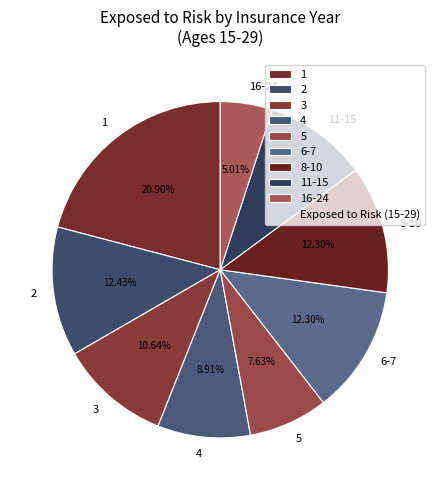

To the nearest percent, what is the combined percentage of 16-24 and 3?

16%